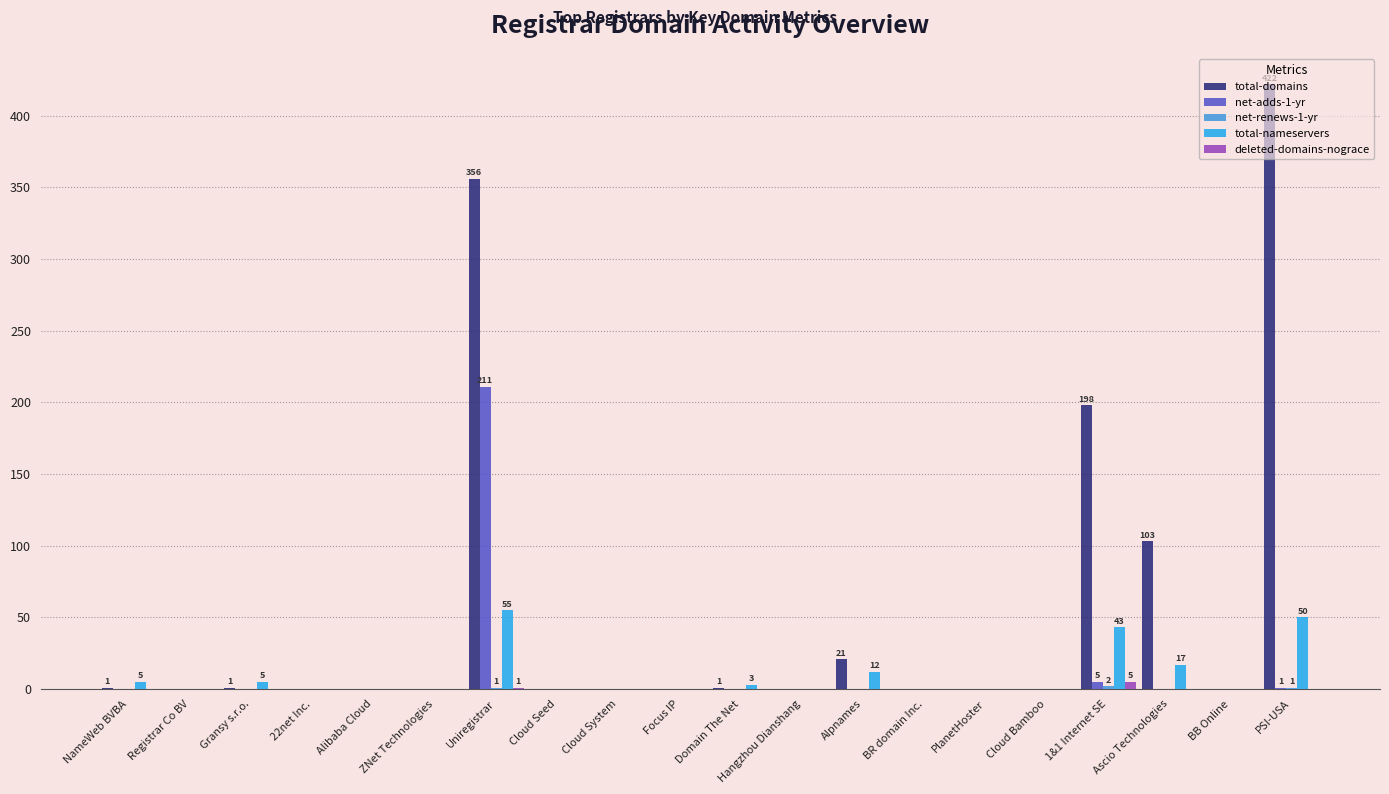

How many distinct data groups are displayed?

5